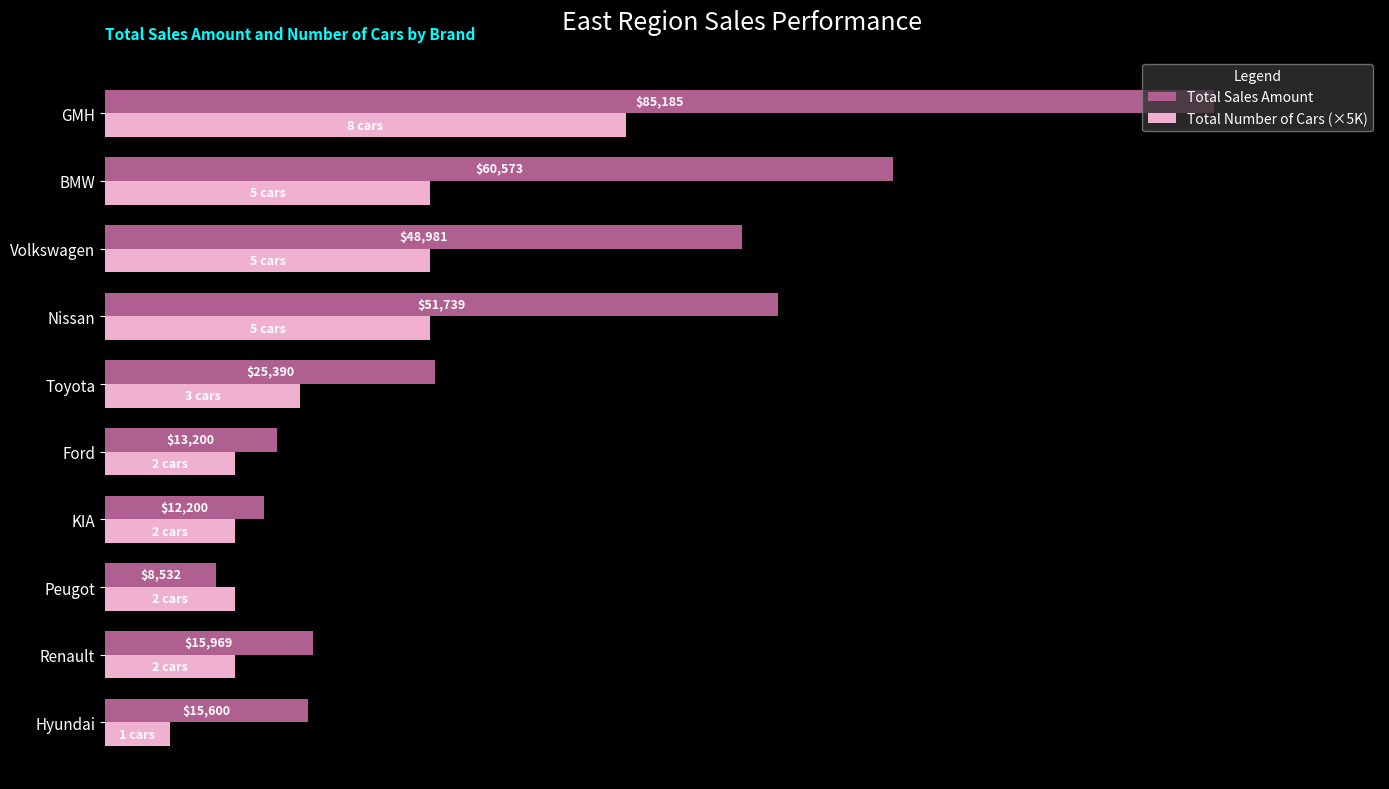

Which series has the largest total across all categories?

Total Sales Amount